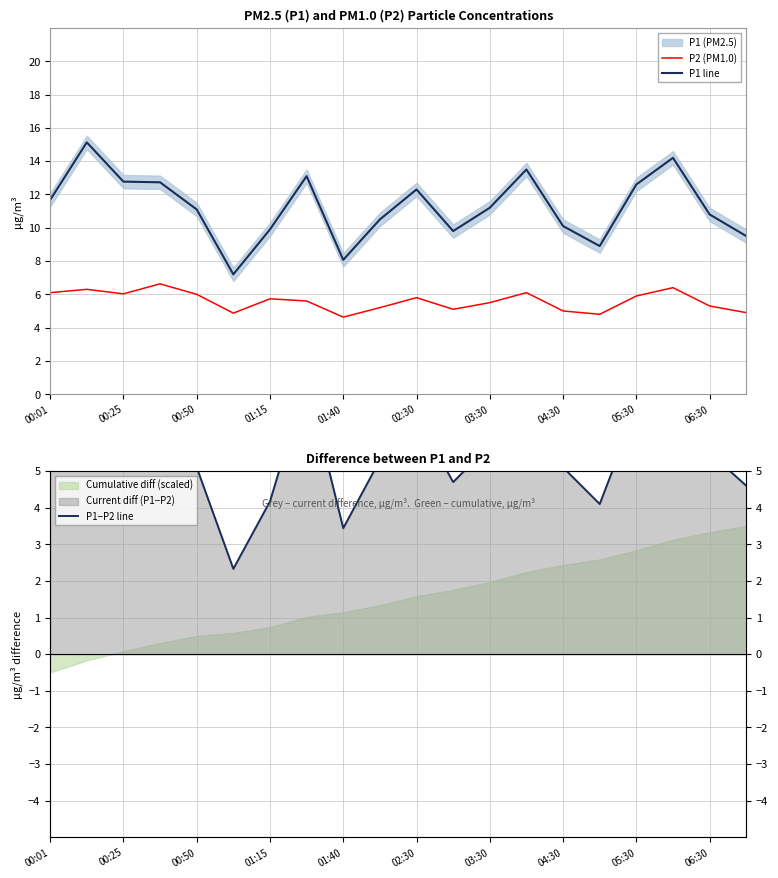

Is it true that P1 line equals 10.8 at 06:30?

True